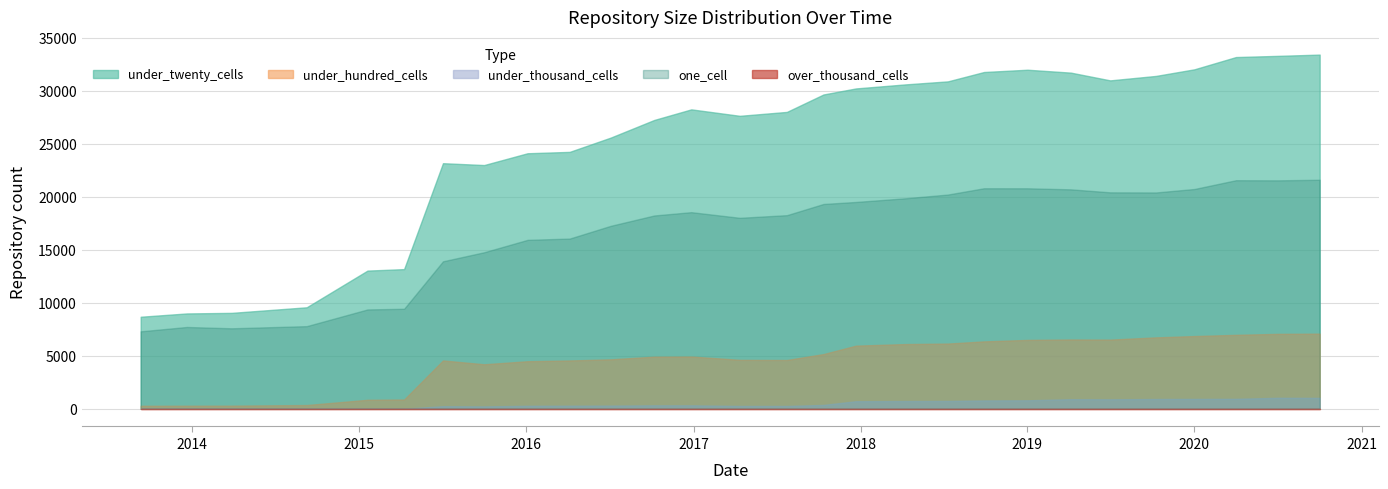

What is the difference between the under_thousand_cells values at 2016-04-05 and 2017-04-12?

24